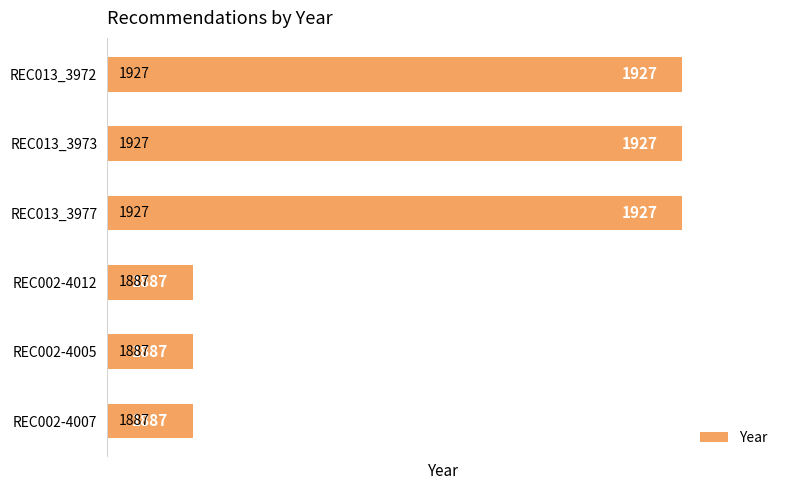

What is the approximate value at REC013_3977?

1927